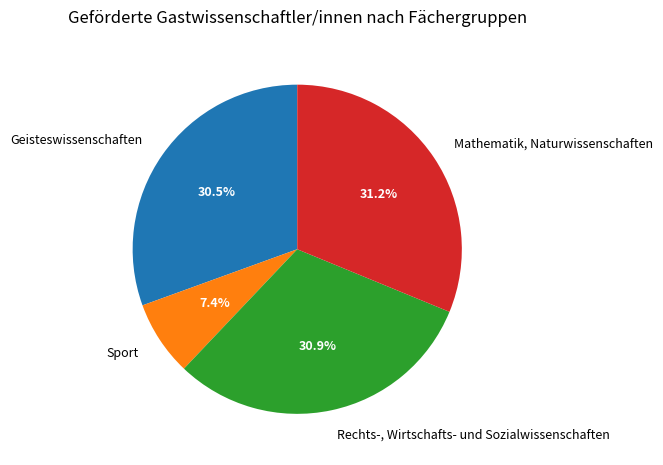

How much of the chart is everything except Sport?

92.6%